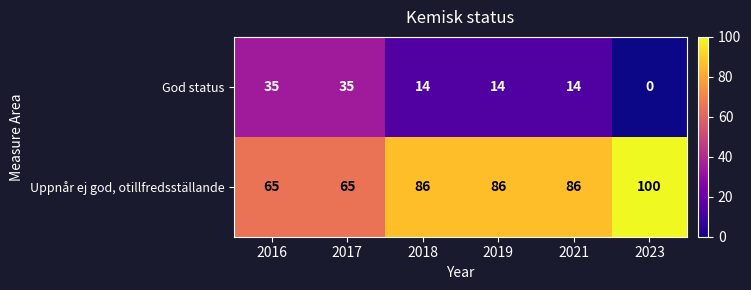

At which category does the chart reach its minimum across all series?

2023